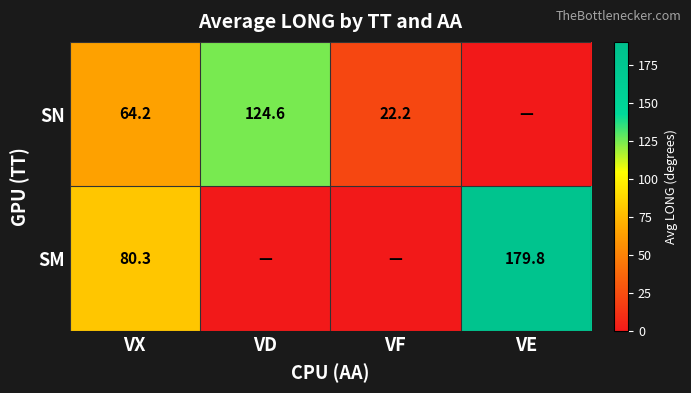

What is the difference between the SM values at VE and VX?

99.5